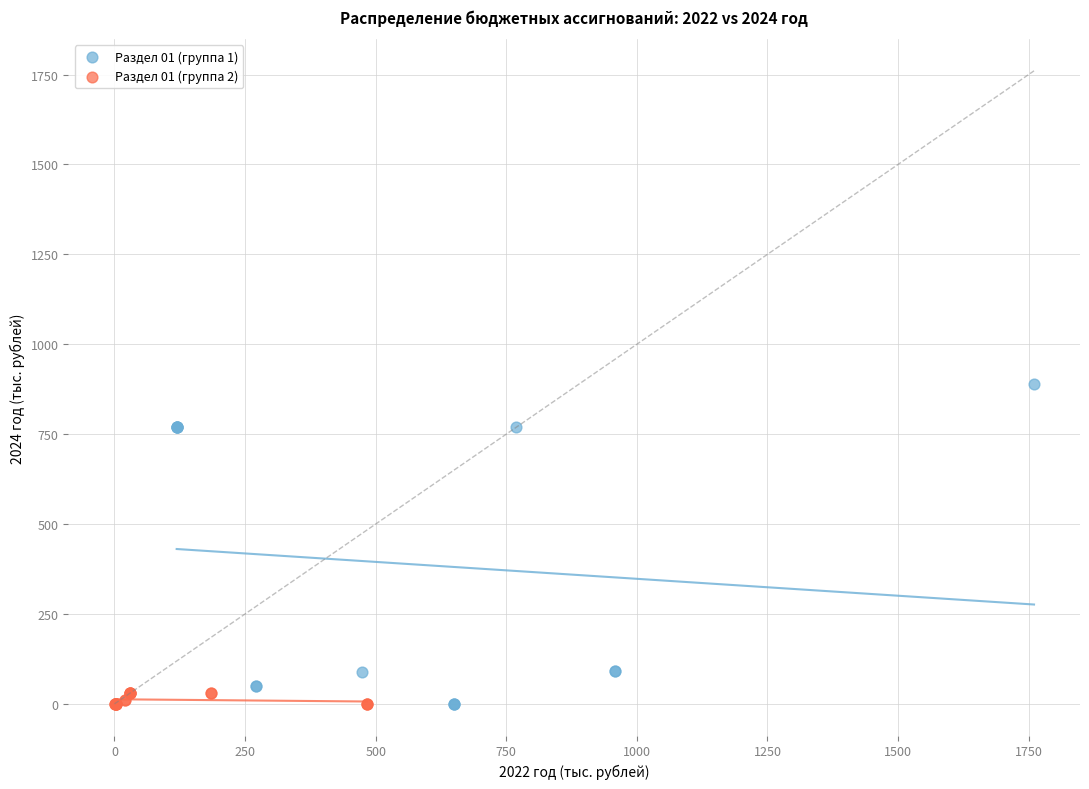

Which series has the largest Y range (max minus min)?

Раздел 01 (группа 1)